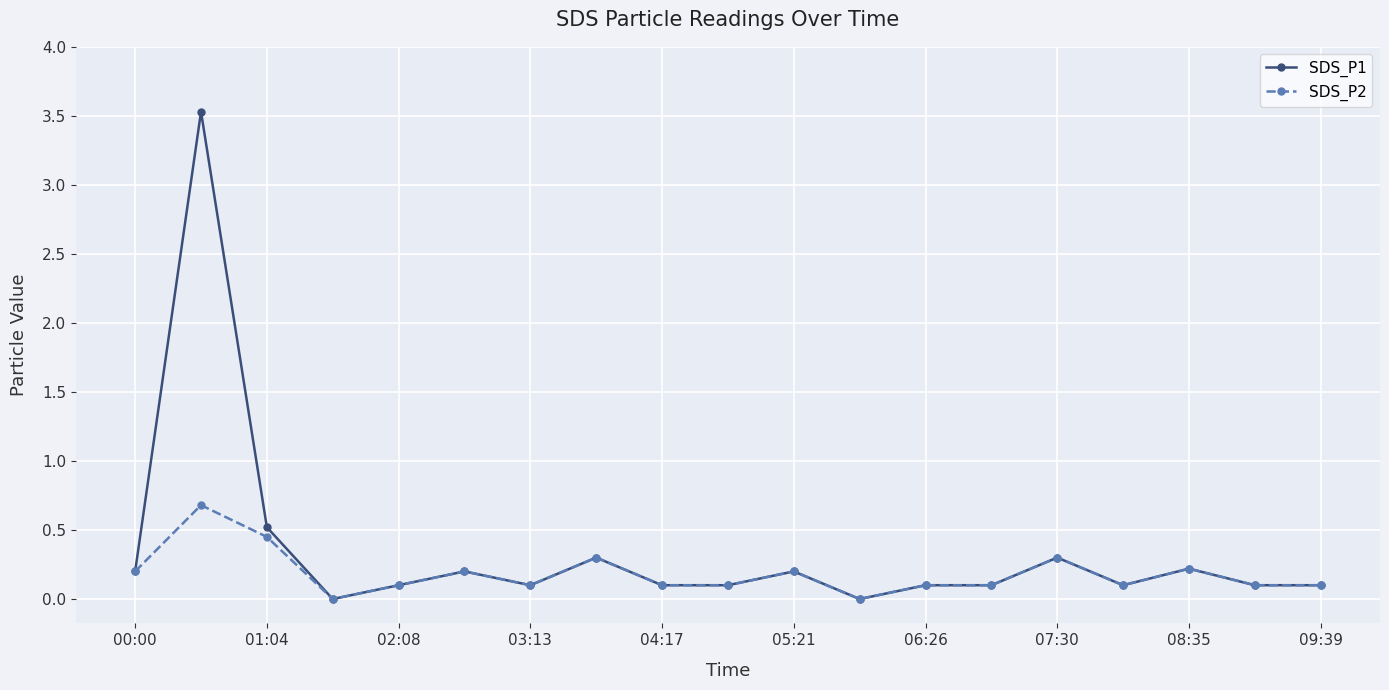

Rank the series by their maximum value, from highest to lowest.

SDS_P1, SDS_P2